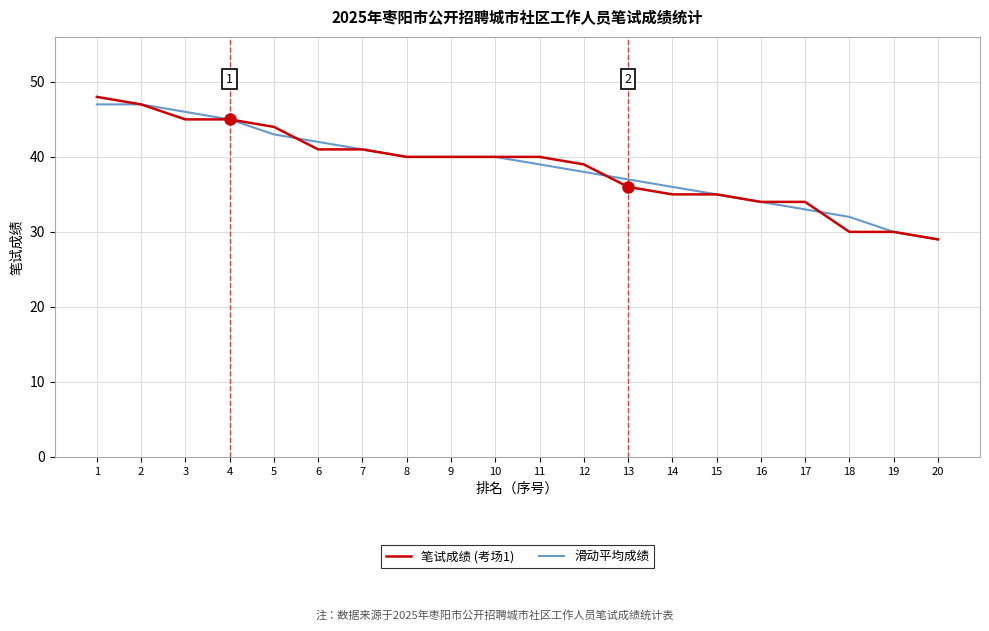

The 笔试成绩 (考场1) series shows 34 at 16. True or false?

True